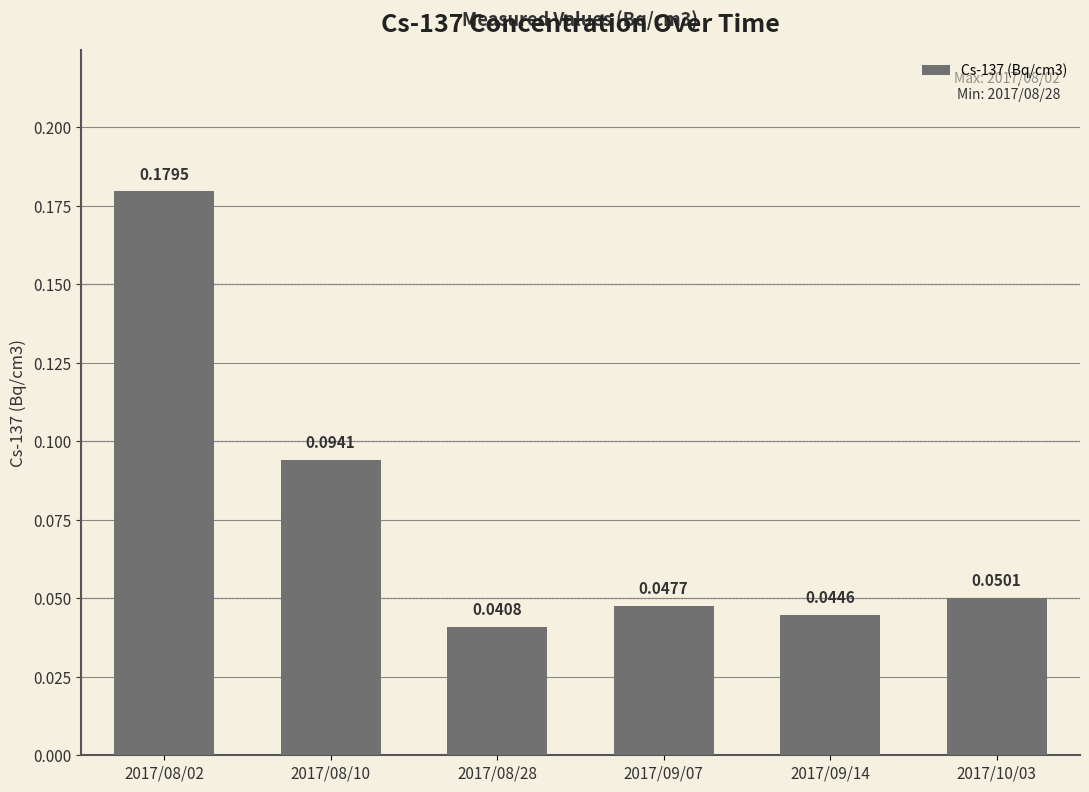

List the labels in order of value, largest first.

2017/08/02, 2017/08/10, 2017/10/03, 2017/09/07, 2017/09/14, 2017/08/28